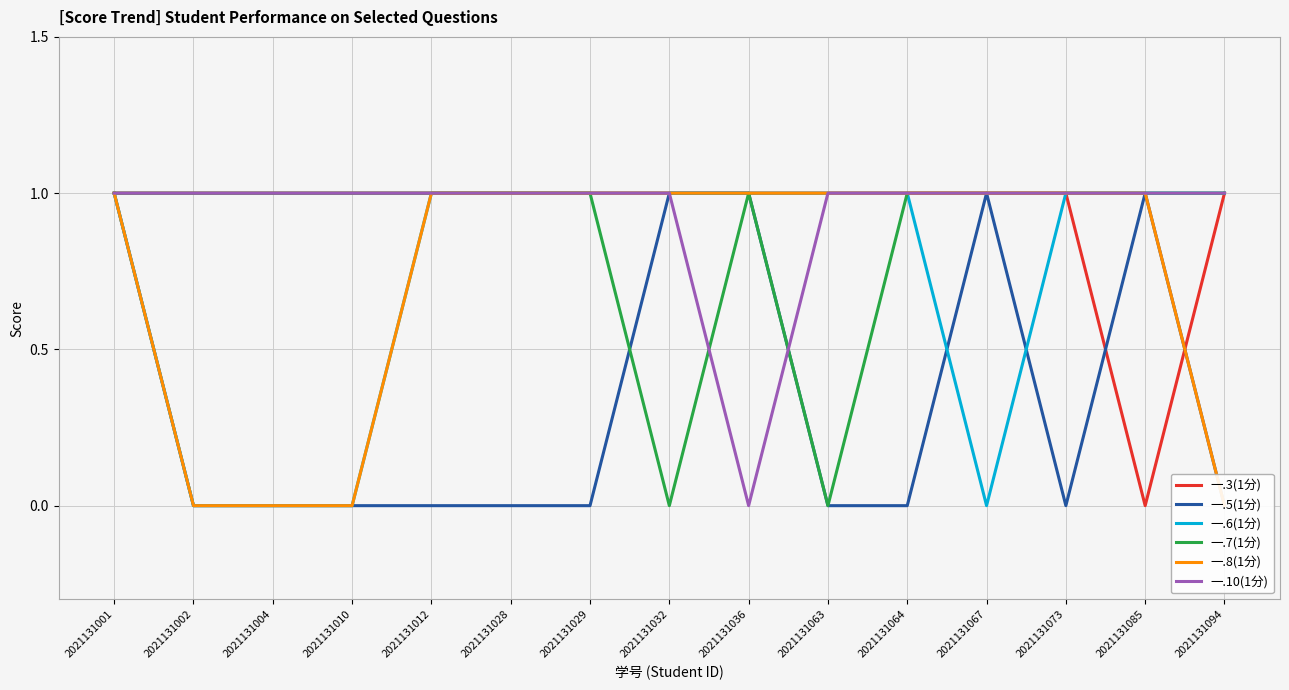

Reading left to right, what are all the values shown in this chart?

一.3(1分): 1	1	1	1	1	1	1	1	1	1	1	1	1	0	1
一.5(1分): 1	0	0	0	0	0	0	1	1	0	0	1	0	1	0
一.6(1分): 1	0	0	0	1	1	1	1	1	1	1	0	1	1	1
一.7(1分): 1	1	1	1	1	1	1	0	1	0	1	1	1	1	1
一.8(1分): 1	0	0	0	1	1	1	1	1	1	1	1	1	1	0
一.10(1分): 1	1	1	1	1	1	1	1	0	1	1	1	1	1	1